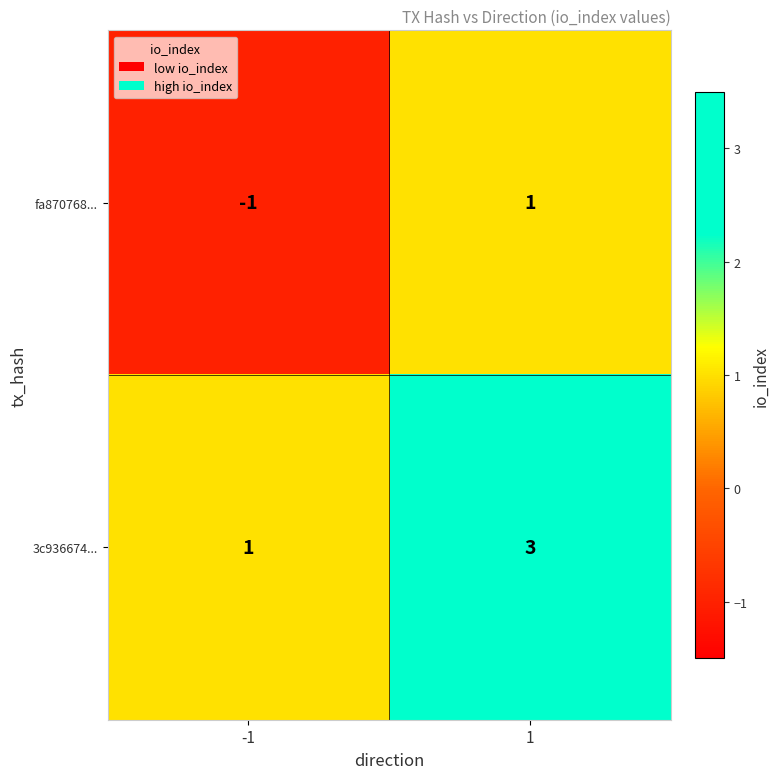

Is it true that fa870768... equals -1 at -1?

True